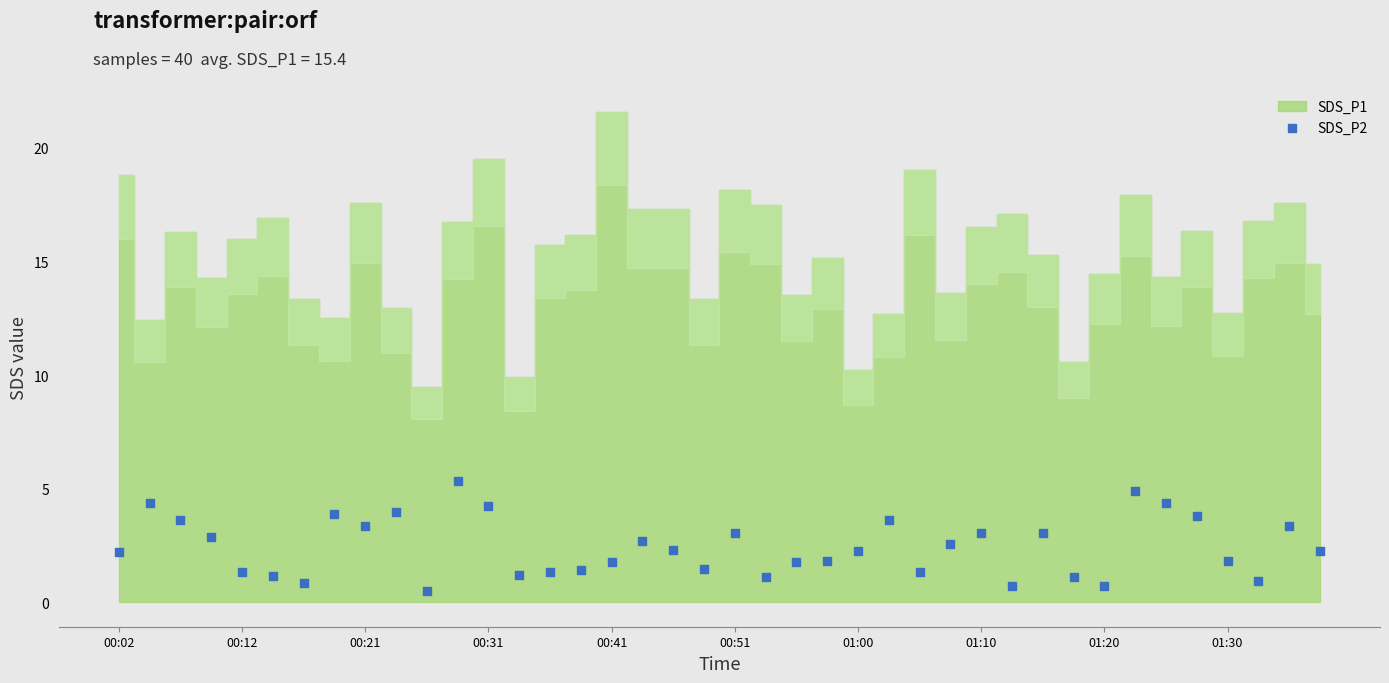

What is the range of Y values (max minus min)?

4.8